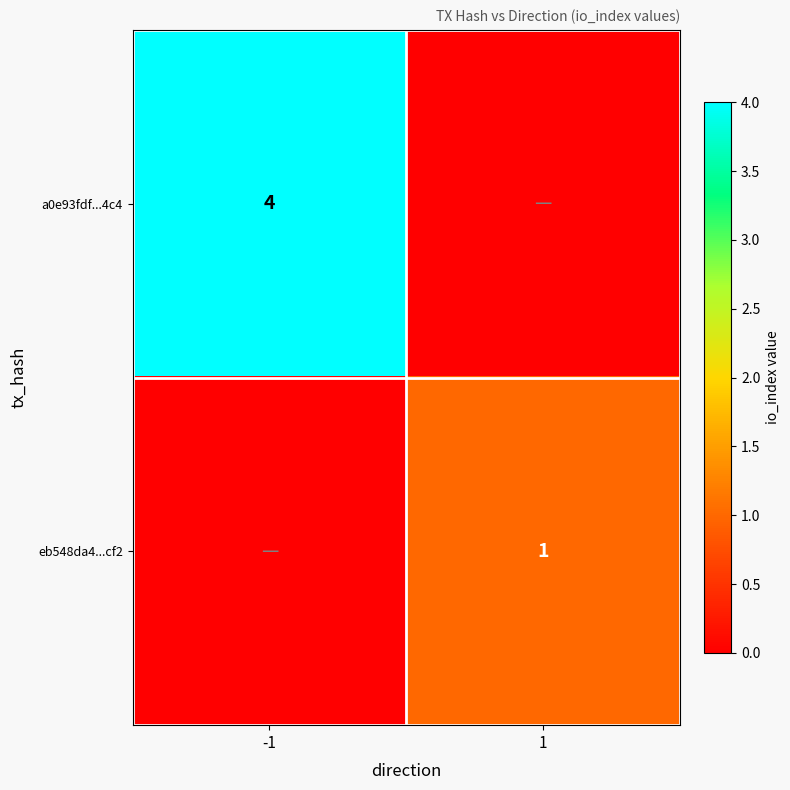

At which category is the sum across all series the highest?

-1